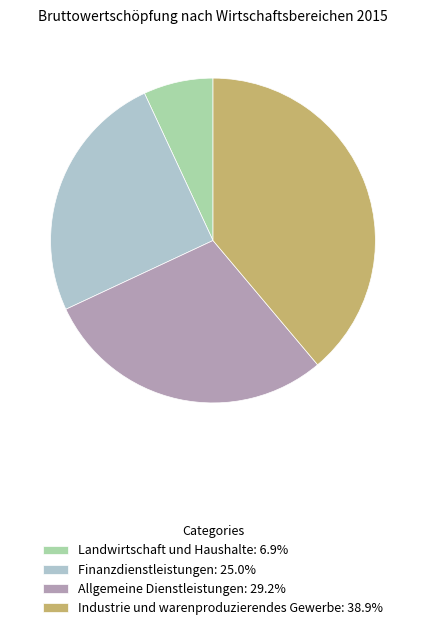

Is there any slice that represents more than half of the pie?

No